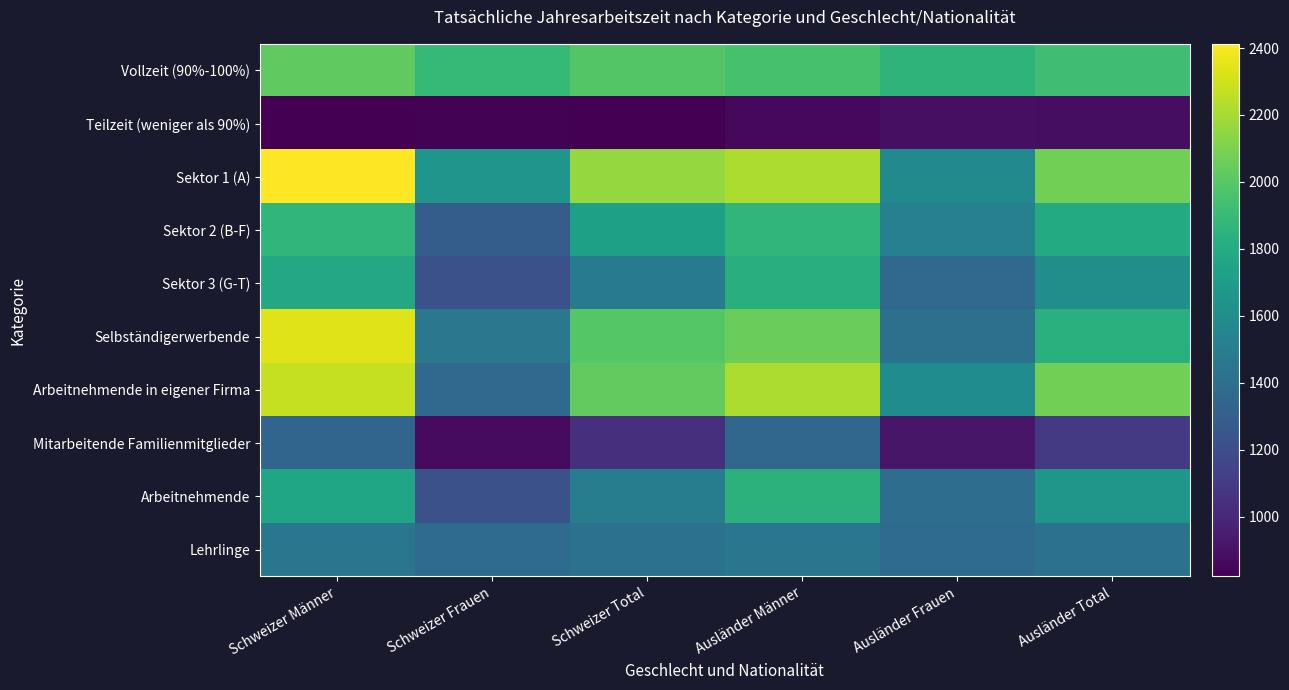

Rank the series at Schweizer Frauen from highest to lowest value.

Vollzeit (90%-100%), Sektor 1 (A), Selbständigerwerbende, Lehrlinge, Arbeitnehmende in eigener Firma, Sektor 2 (B-F), Arbeitnehmende, Sektor 3 (G-T), Mitarbeitende Familienmitglieder, Teilzeit (weniger als 90%)